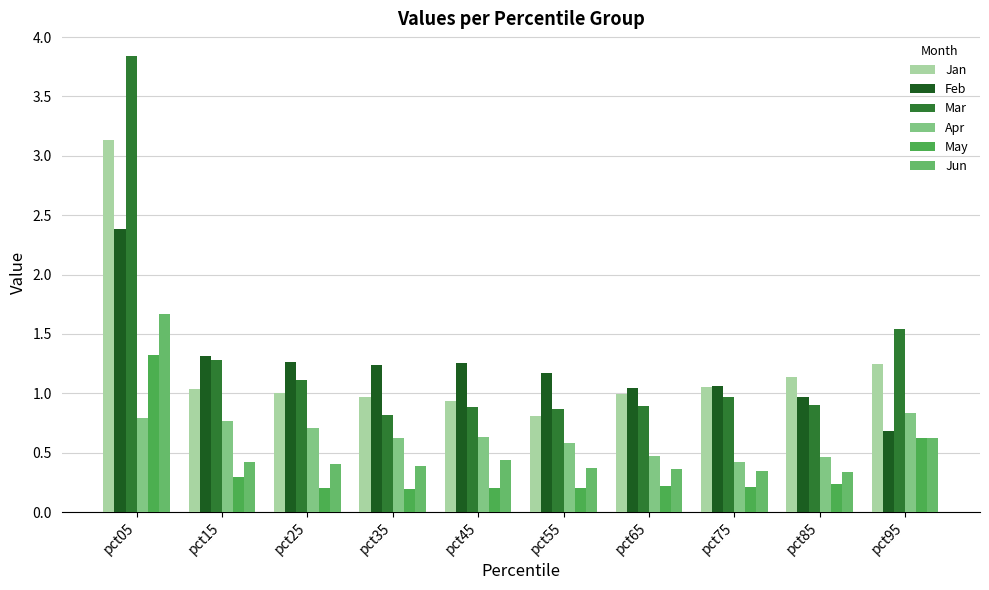

The value of Feb at pct15 is 2.1. True or false?

False